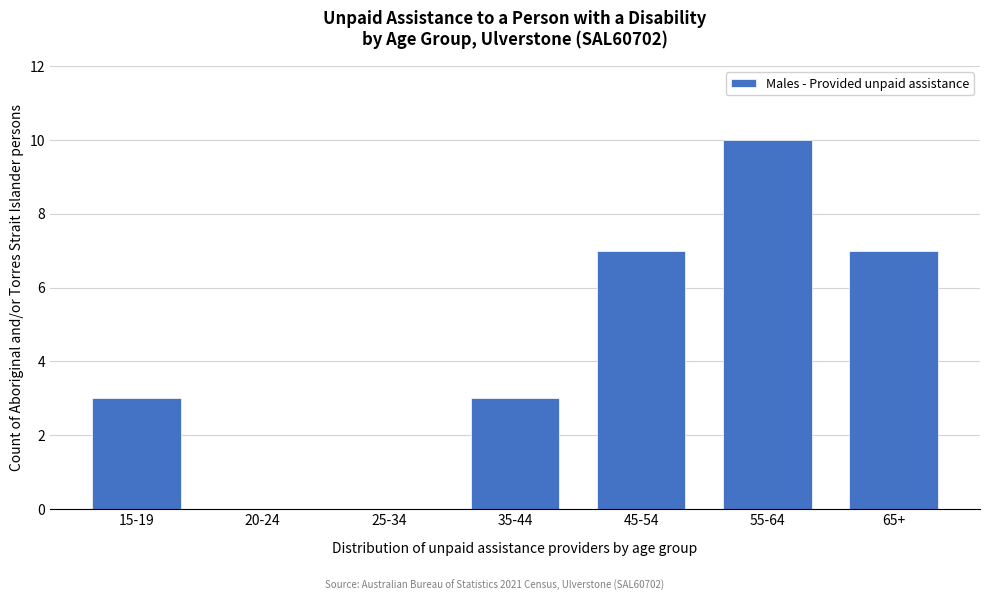

Reading left to right, extract all data points from this chart.

15-19=3	20-24=0	25-34=0	35-44=3	45-54=7	55-64=10	65+=7